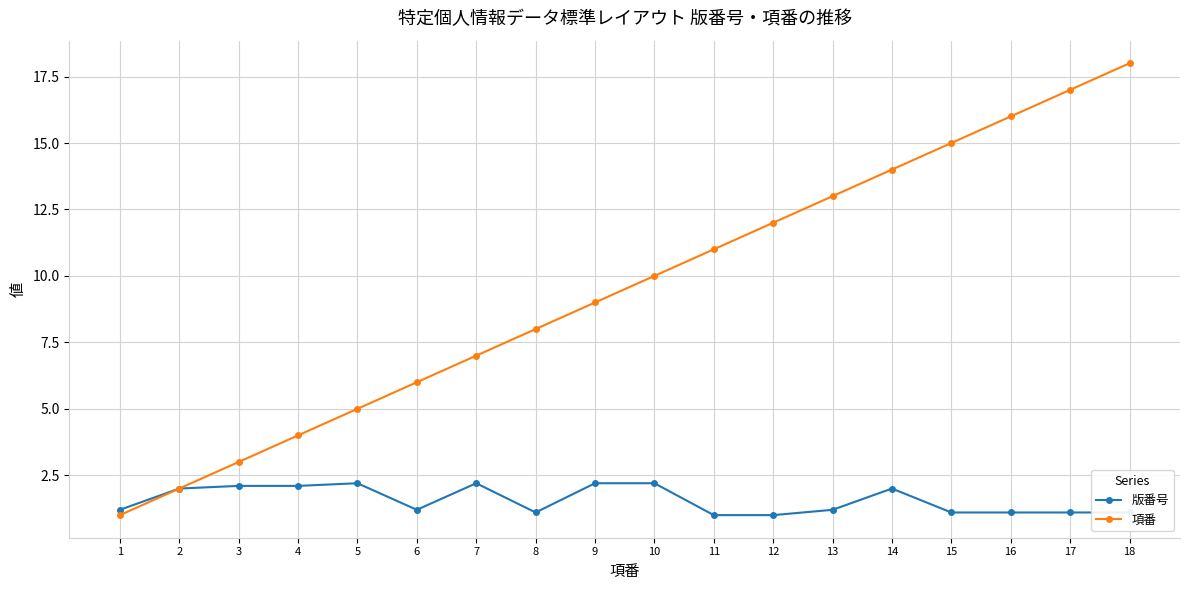

What is the average value of the 版番号 series?

1.6